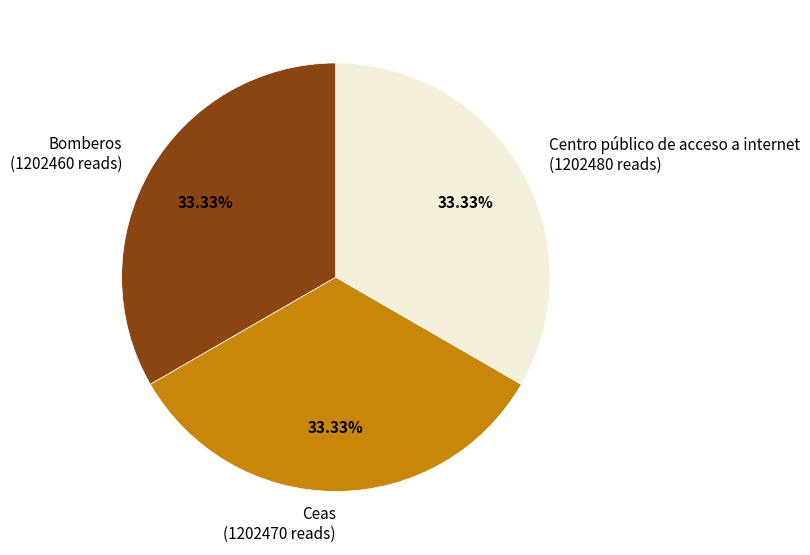

Approximately how many times larger is the value at Ceas compared to Bomberos?

1.0